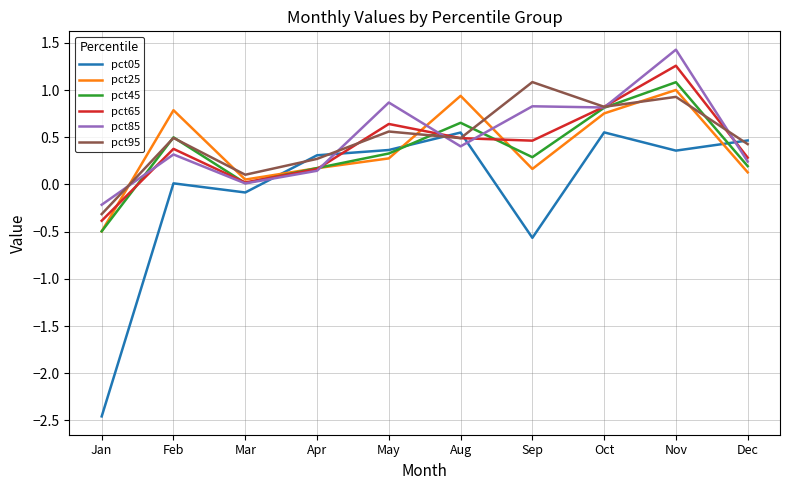

How many negative values does the pct95 series have?

1